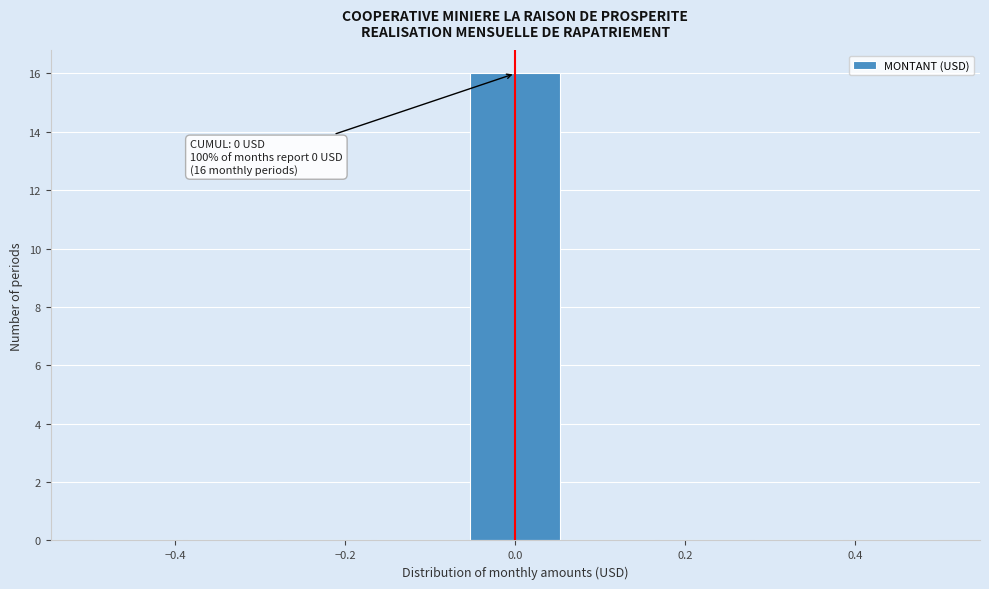

Which range on the x-axis has the tallest bar?

-0.06 to 0.06